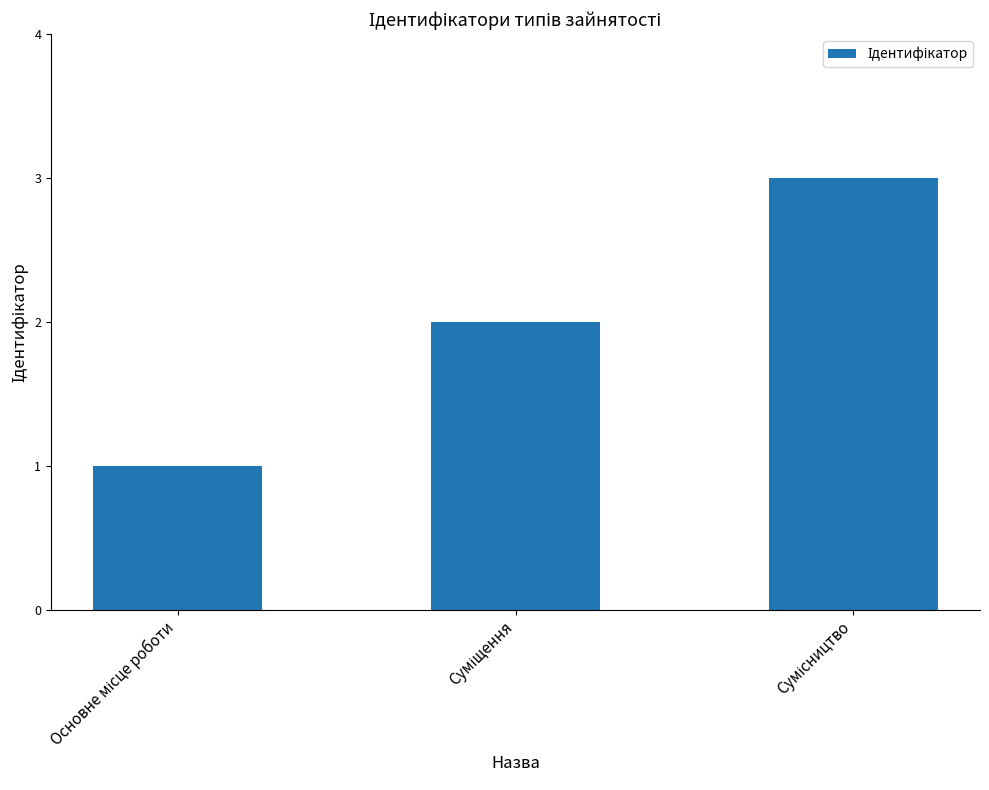

How many data points are less than 2?

1